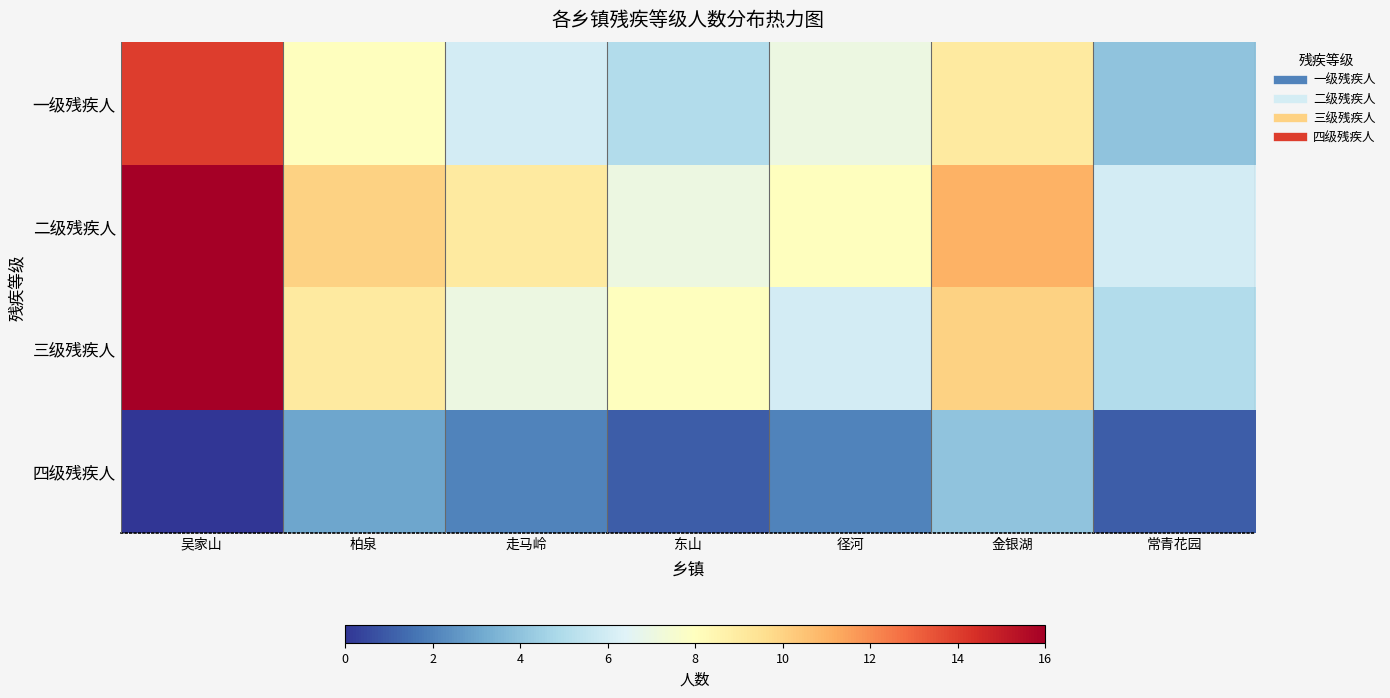

Reading left to right, extract all data points from this chart.

一级残疾人: 吴家山=14	柏泉=8	走马岭=6	东山=5	径河=7	金银湖=9	常青花园=4
二级残疾人: 吴家山=16	柏泉=10	走马岭=9	东山=7	径河=8	金银湖=11	常青花园=6
三级残疾人: 吴家山=16	柏泉=9	走马岭=7	东山=8	径河=6	金银湖=10	常青花园=5
四级残疾人: 吴家山=0	柏泉=3	走马岭=2	东山=1	径河=2	金银湖=4	常青花园=1